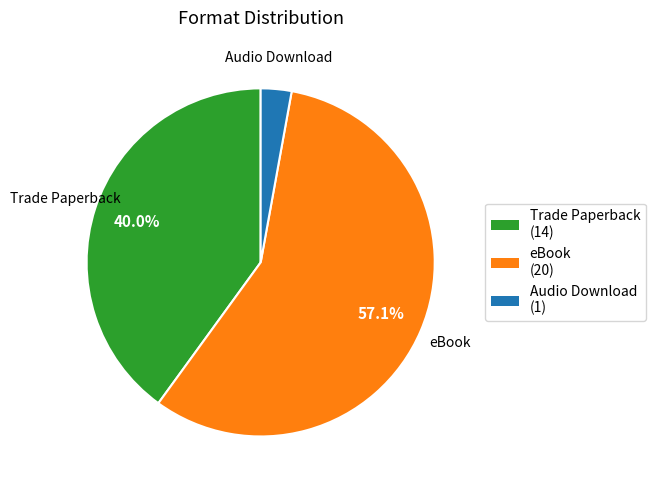

Is eBook the majority of the pie?

Yes